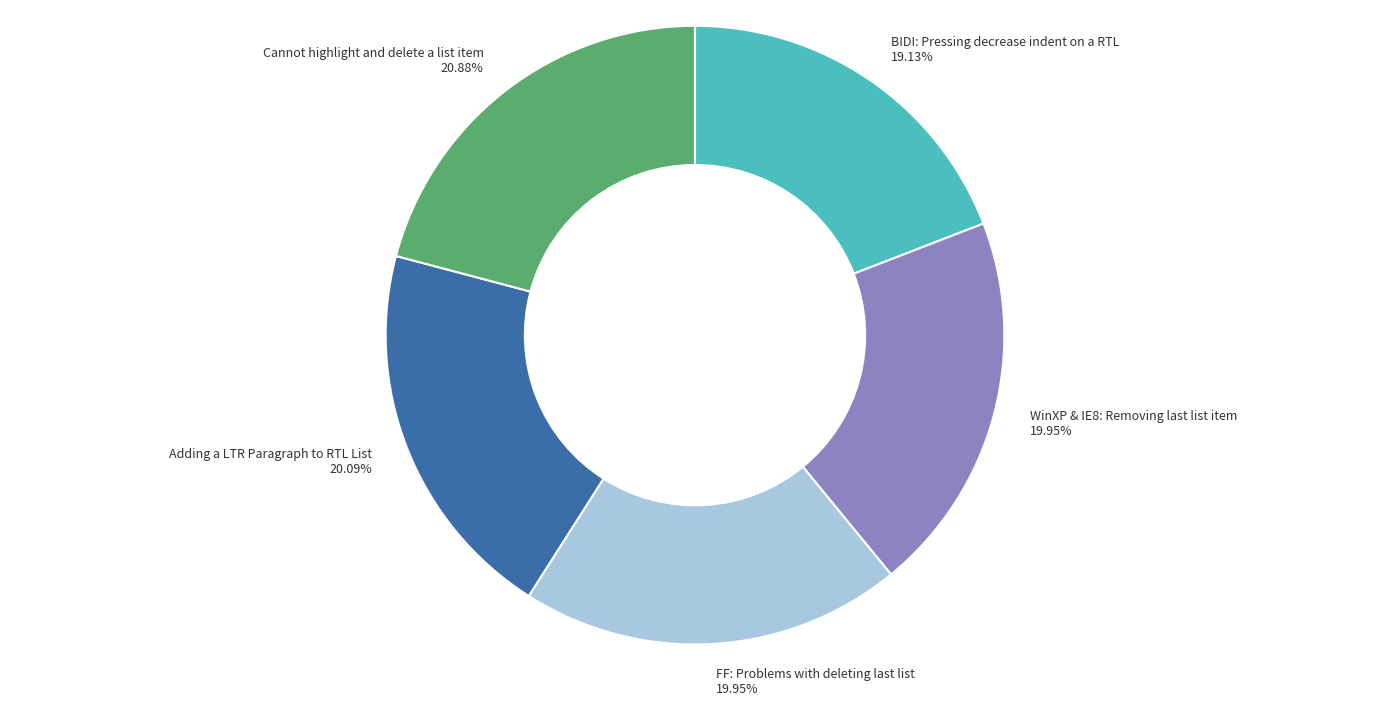

Does Cannot highlight and delete a list item represent more than half of the total?

No